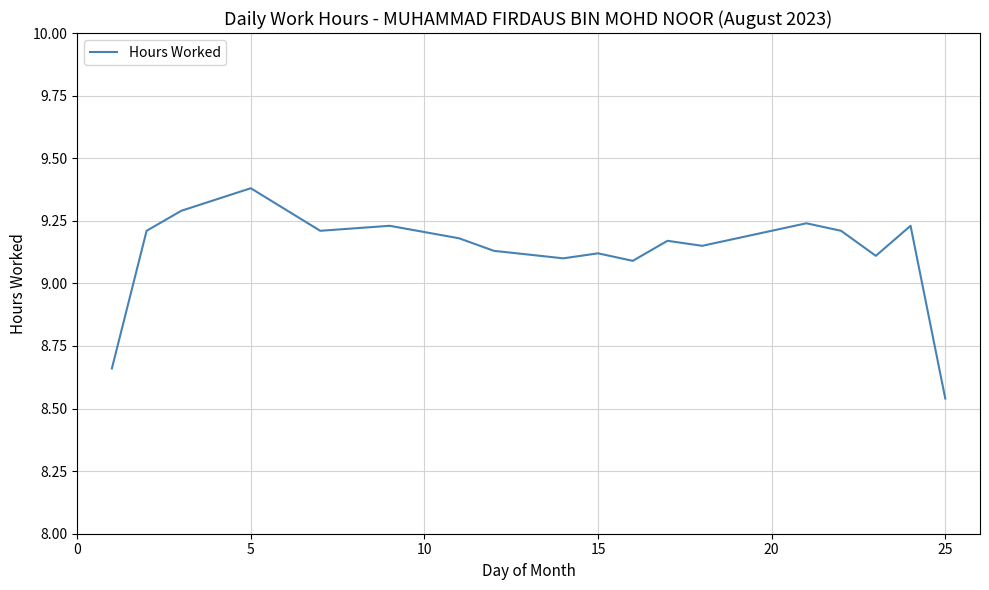

What is the difference between the maximum and minimum values?

0.8